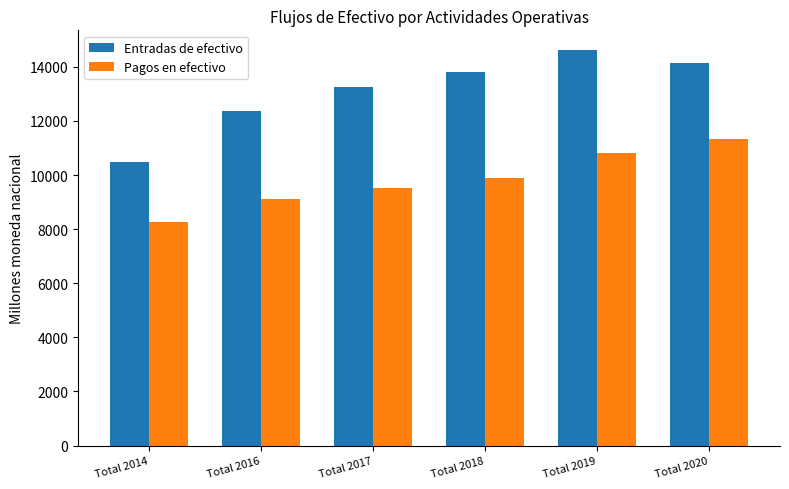

Which series has the largest range (max minus min)?

Entradas de efectivo